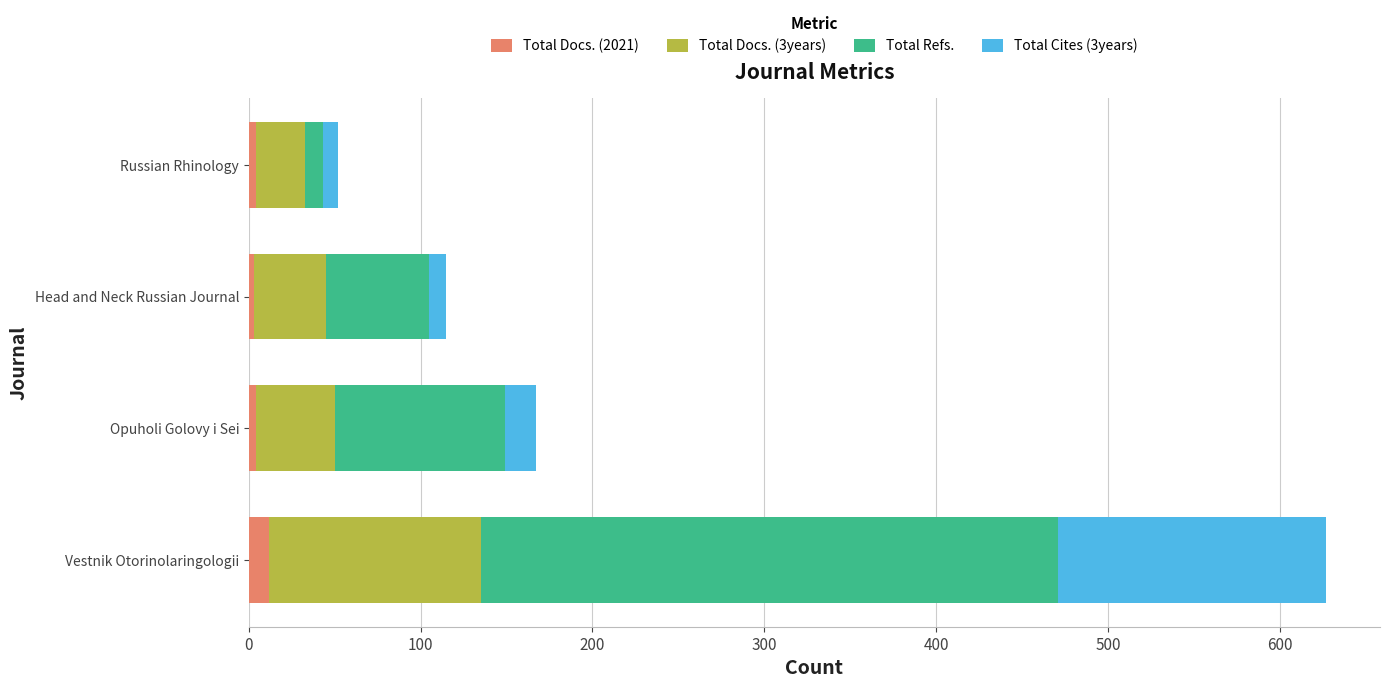

What is the minimum value for Total Docs. (2021)?

3